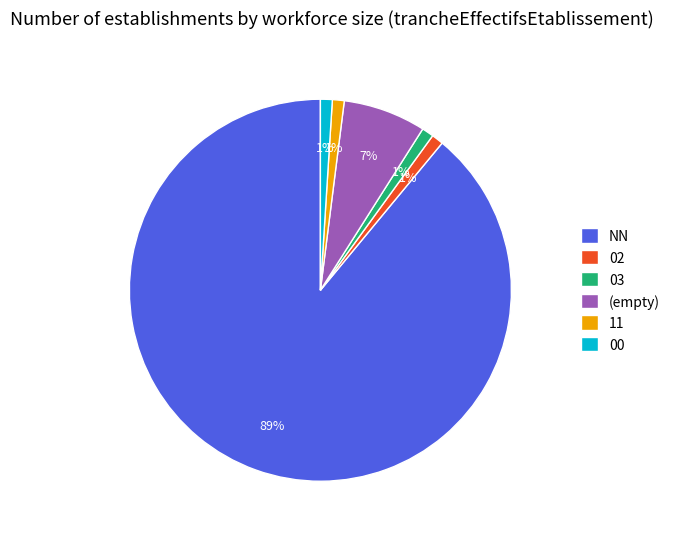

How many slices are in this pie chart?

6